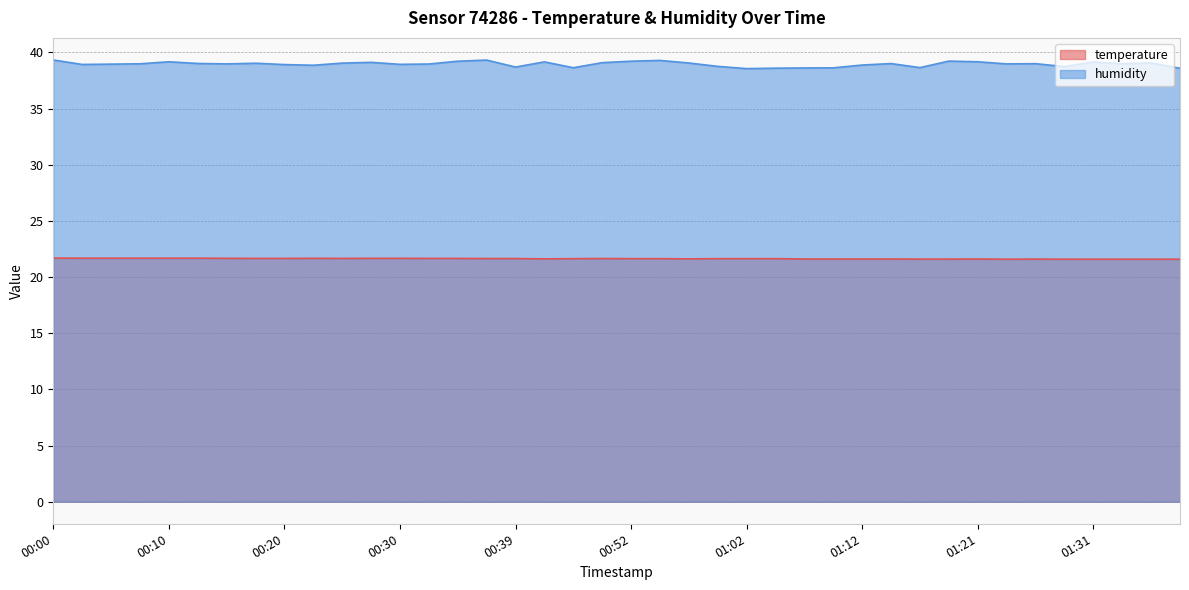

Reading left to right, extract all data points from this chart.

temperature: 21.7	21.7	21.7	21.7	21.7	21.7	21.7	21.7	21.7	21.7	21.7	21.7	21.7	21.7	21.7	21.6	21.6	21.6	21.6	21.6	21.6	21.6	21.6	21.6	21.6	21.6	21.6	21.6	21.6	21.6	21.6	21.6	21.6	21.6	21.6	21.6	21.6	21.6	21.6	21.6
humidity: 39.3	38.9	39.0	39.0	39.2	39.0	39.0	39.0	38.9	38.9	39.0	39.1	38.9	39.0	39.2	39.3	38.7	39.2	38.6	39.1	39.2	39.3	39.1	38.8	38.6	38.6	38.6	38.6	38.9	39.0	38.6	39.2	39.2	39.0	39.0	38.7	39.2	39.0	39.1	38.6